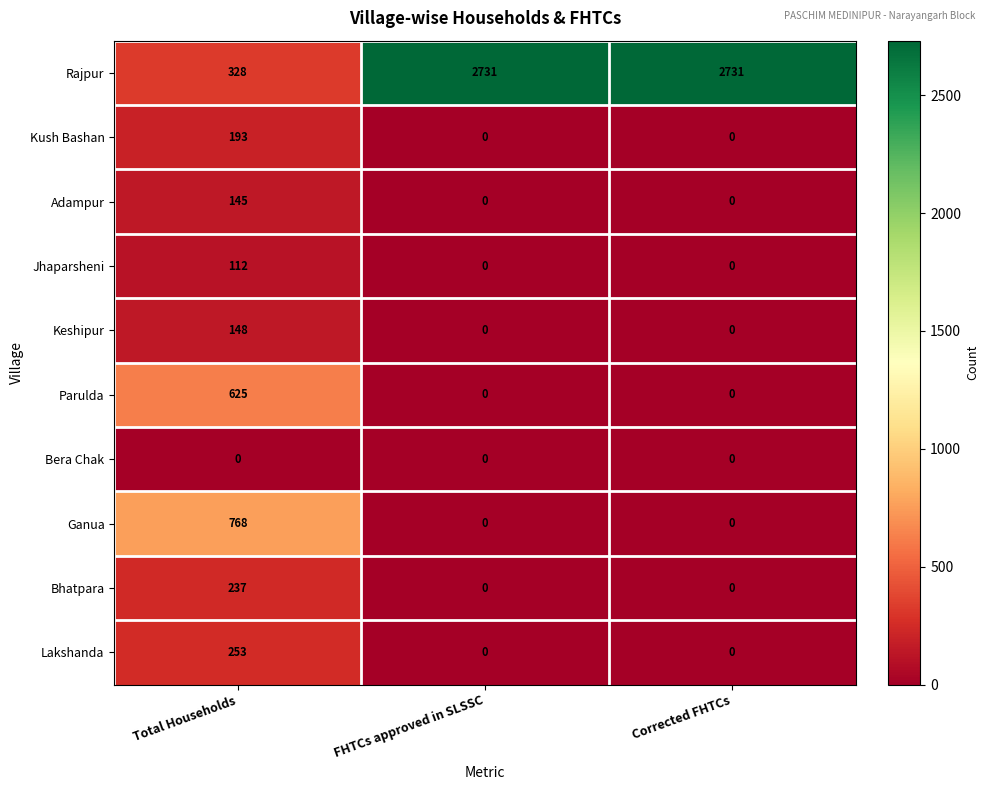

What is the total value across all series at FHTCs approved in SLSSC?

2731